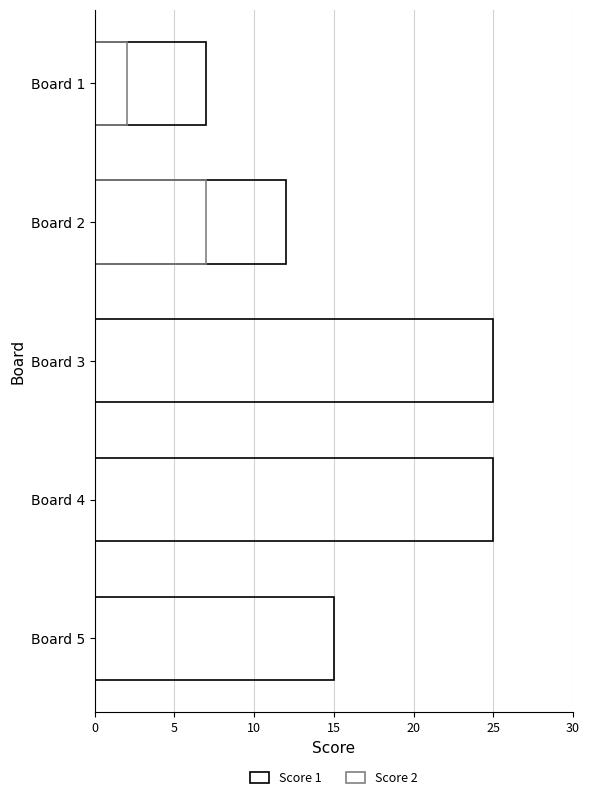

Is it true that Score 2 equals 0 at Board 3?

True